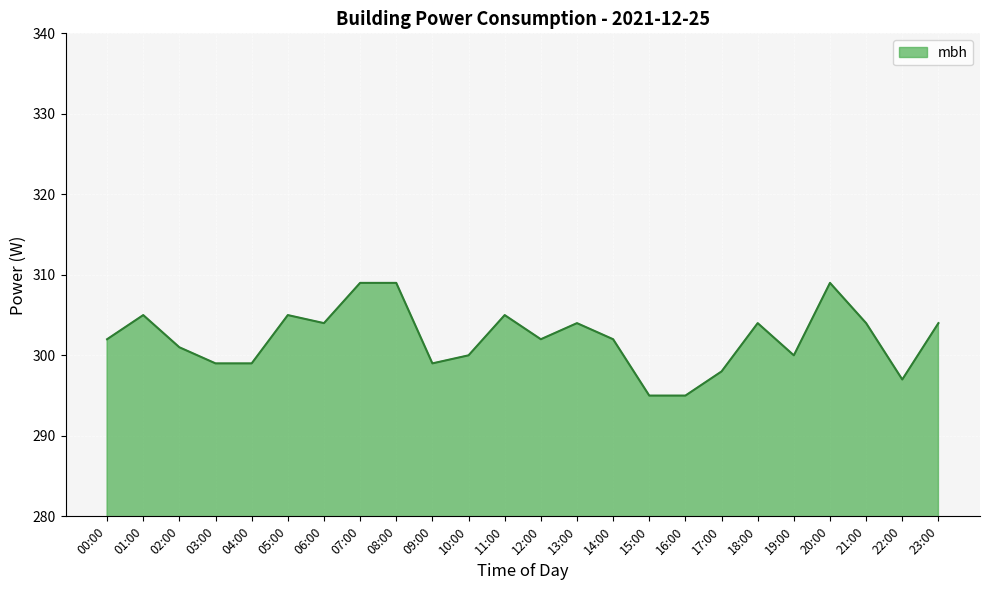

Approximately how many times larger is the value at 09:00 compared to 15:00?

1.0